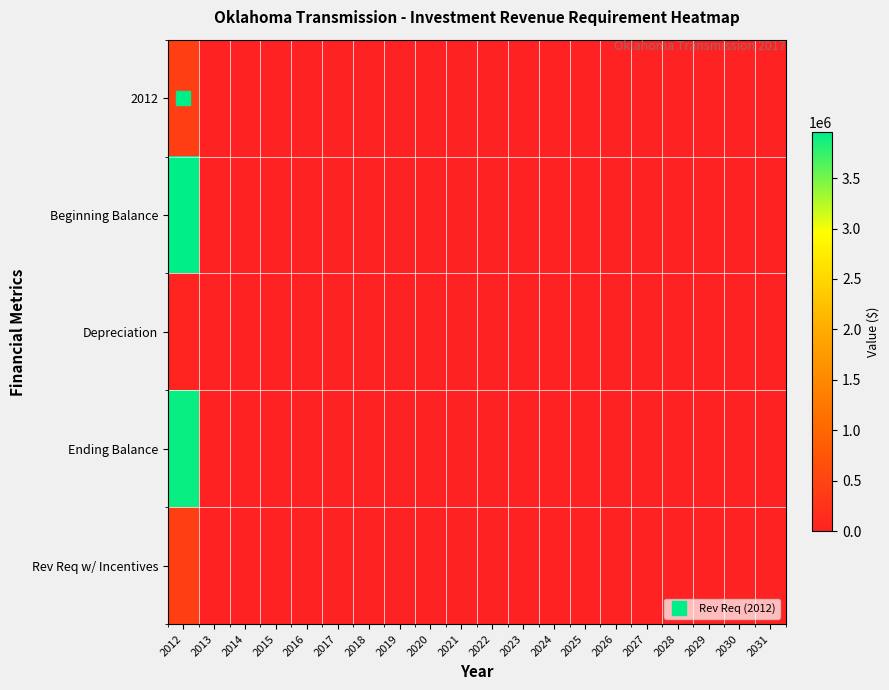

At which category is the sum across all series the highest?

2012